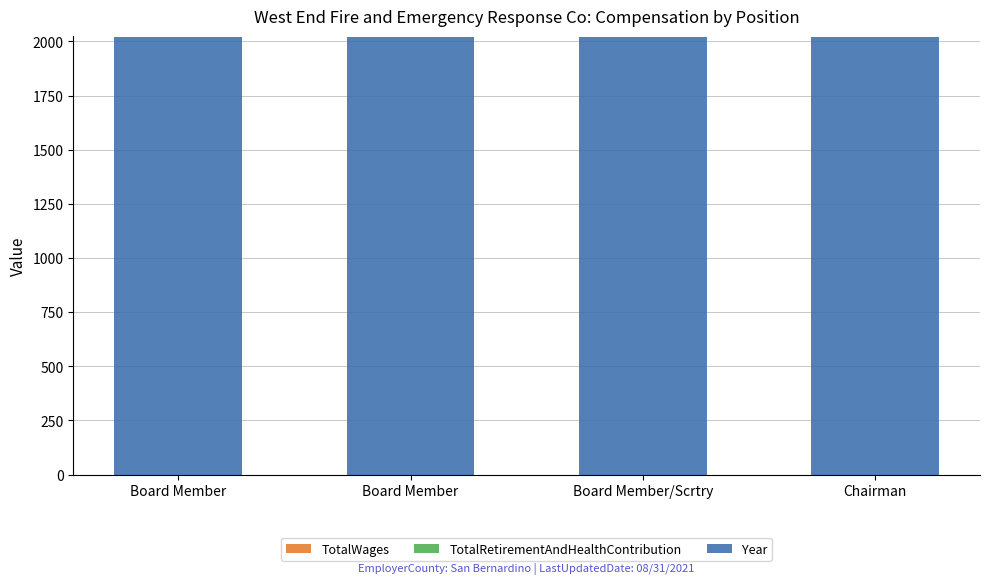

Rank the series at Board Member from lowest to highest value.

TotalWages, TotalRetirementAndHealthContribution, Year